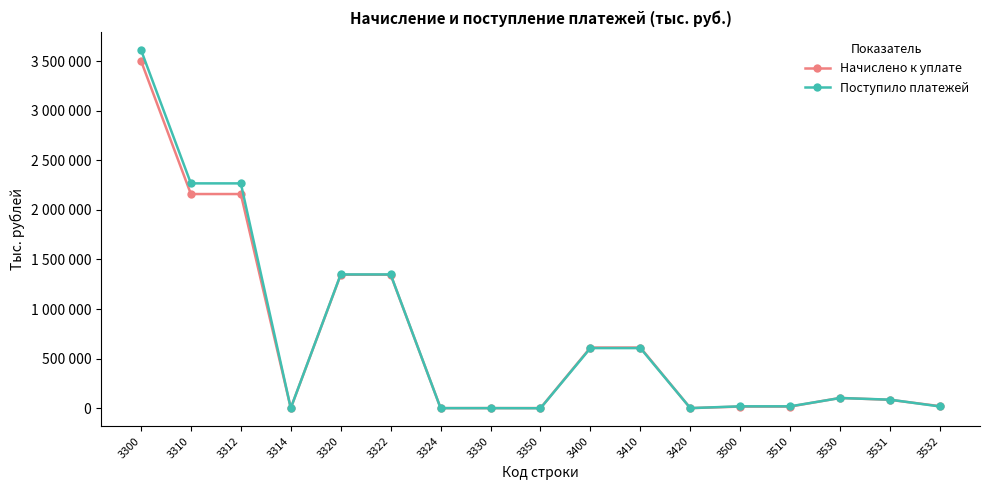

Reading left to right, what are all the values shown in this chart?

Начислено к уплате: 3300=3506657	3310=2160325	3312=2160280	3314=45	3320=1346059	3322=1346132	3324=-73	3330=31	3350=242	3400=611153	3410=611146	3420=7	3500=15746	3510=15746	3530=103165	3531=83331	3532=19834
Поступило платежей: 3300=3616036	3310=2267930	3312=2267788	3314=142	3320=1349124	3322=1349112	3324=12	3330=16	3350=-1034	3400=605804	3410=605726	3420=78	3500=18143	3510=18143	3530=101904	3531=85478	3532=16426